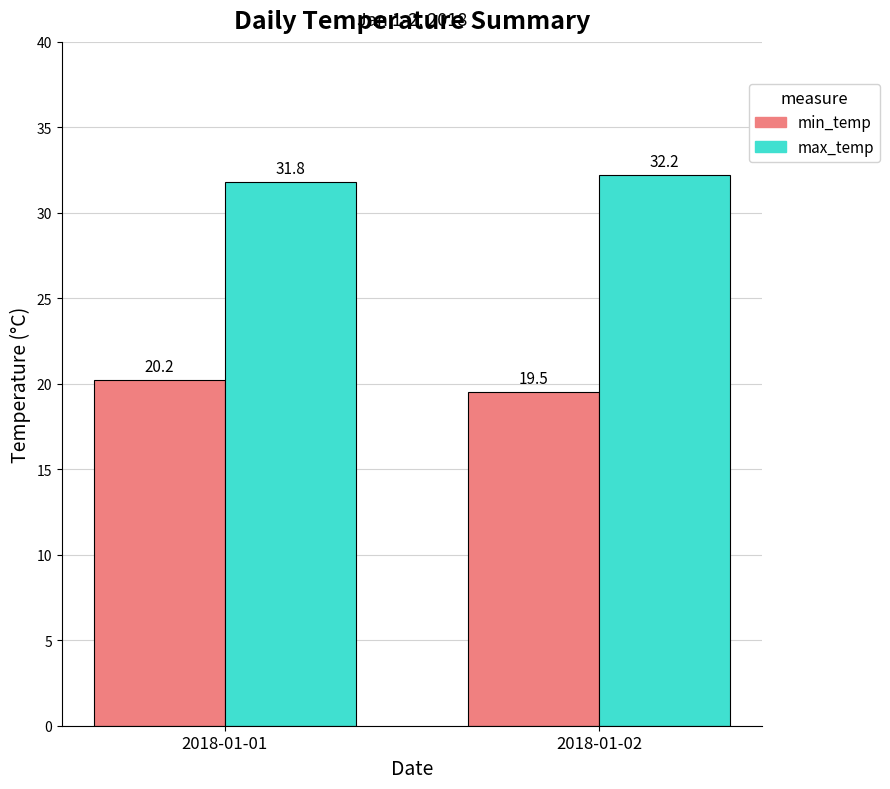

What is the highest value of the min_temp series?

20.2